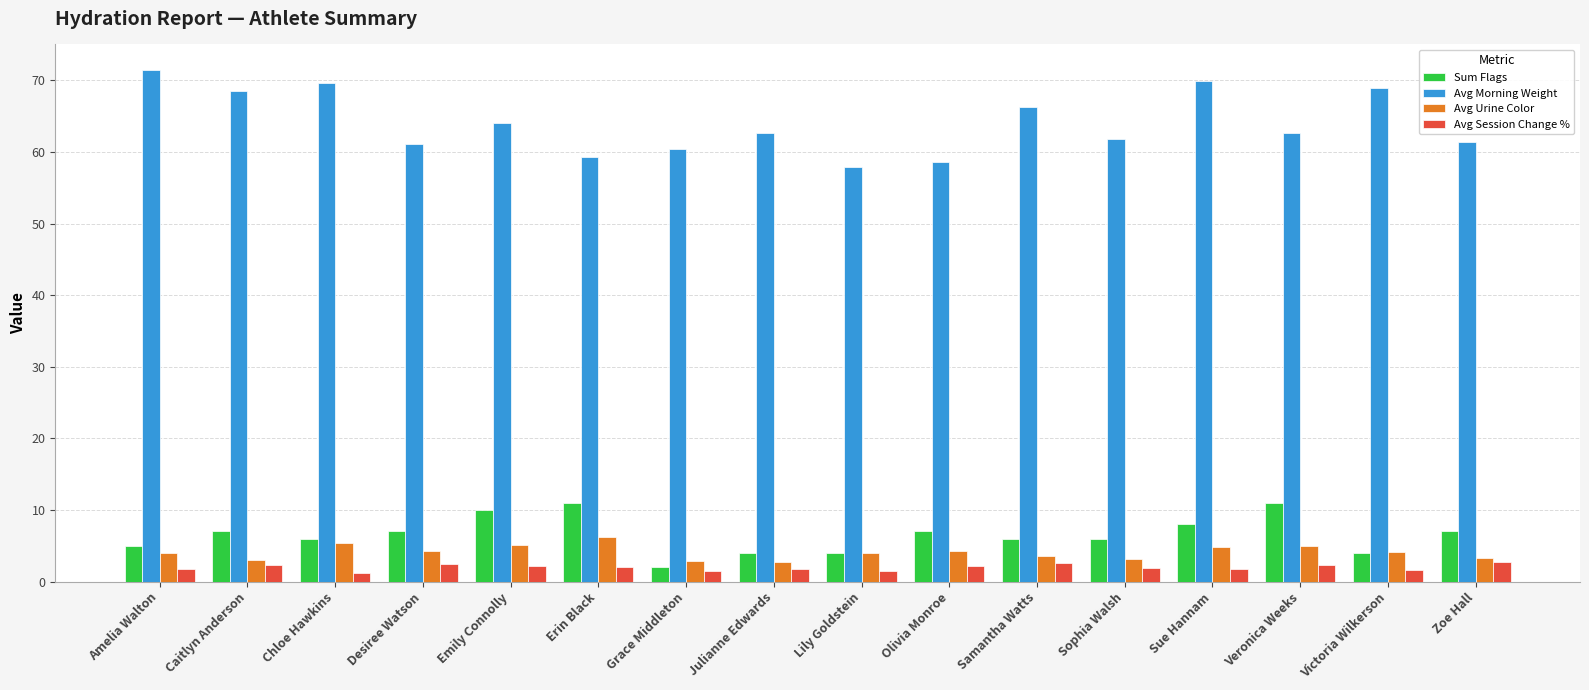

The value of Avg Urine Color at Desiree Watson is 4.3. True or false?

True